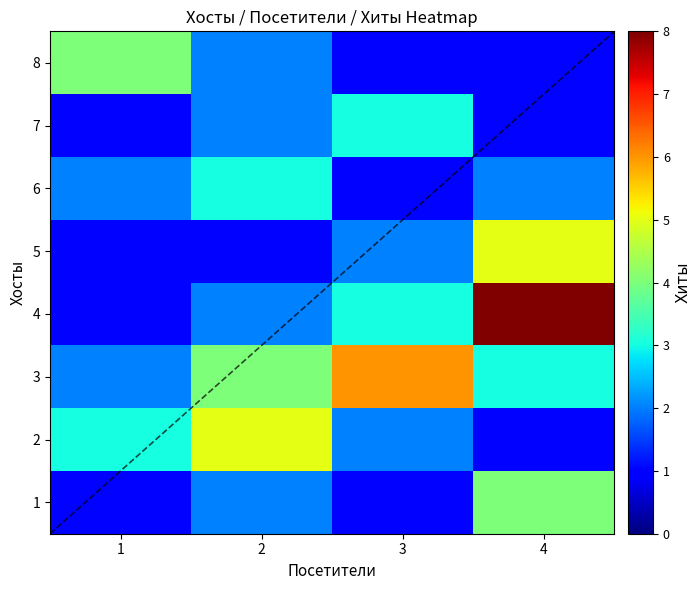

What is the smallest value displayed?

1